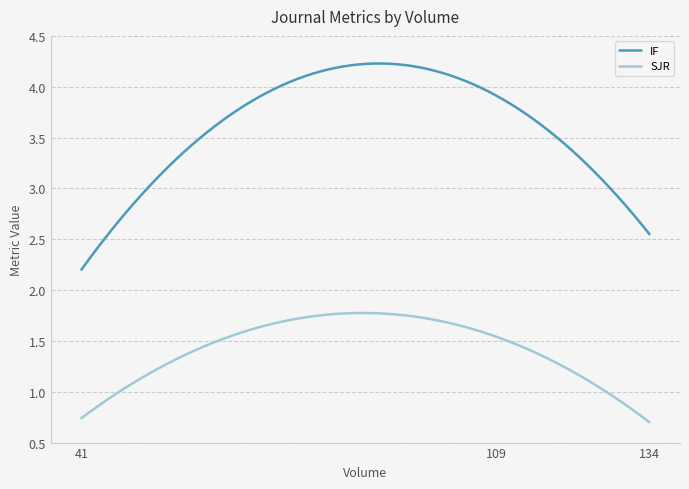

What is the minimum value for IF?

2.2